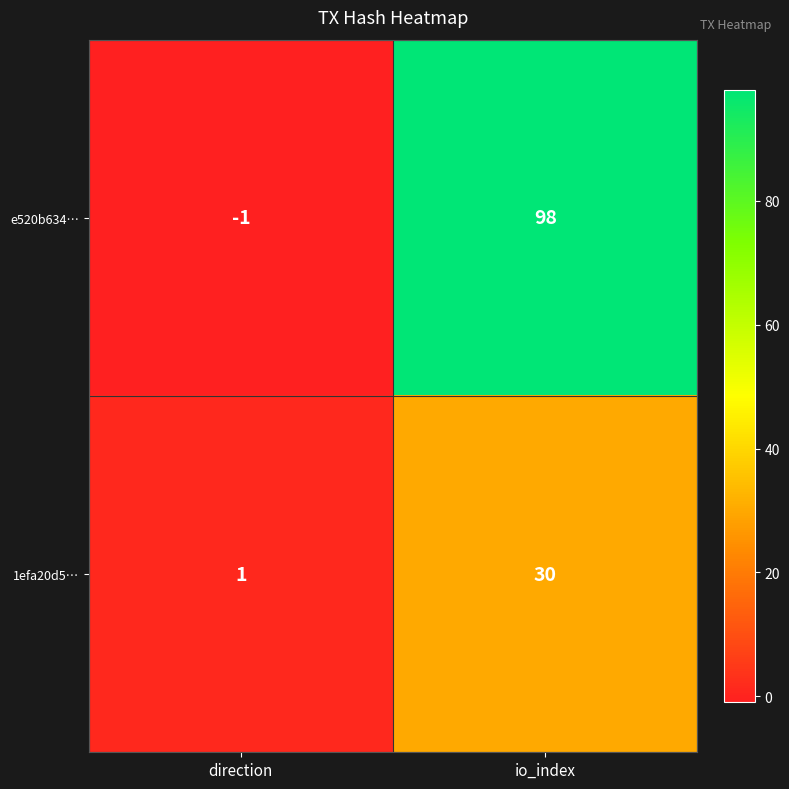

How many distinct data groups are displayed?

2